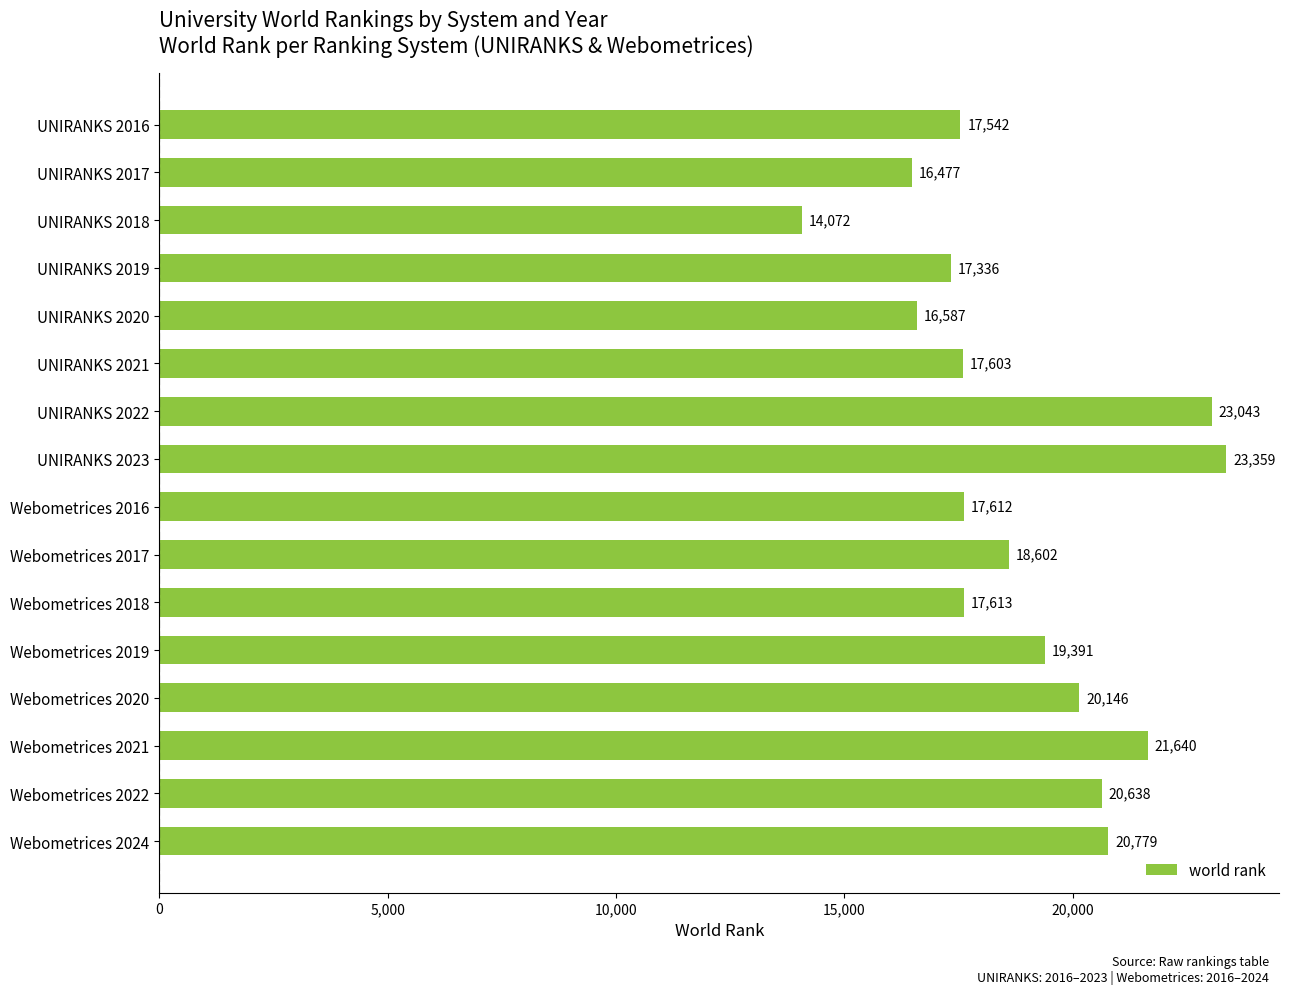

How many data points are less than 18602?

8